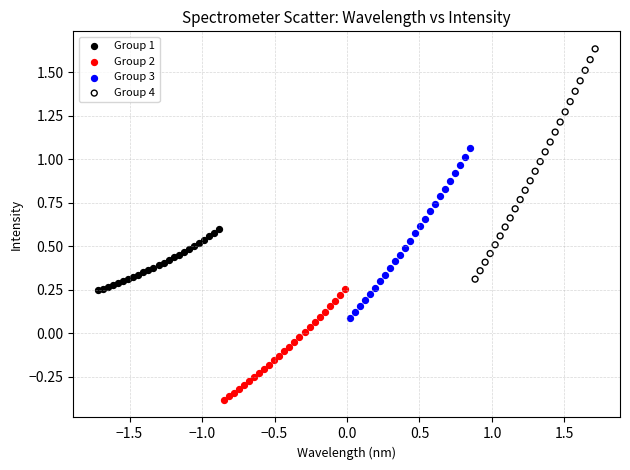

Which series contains the highest Y value?

Group 4